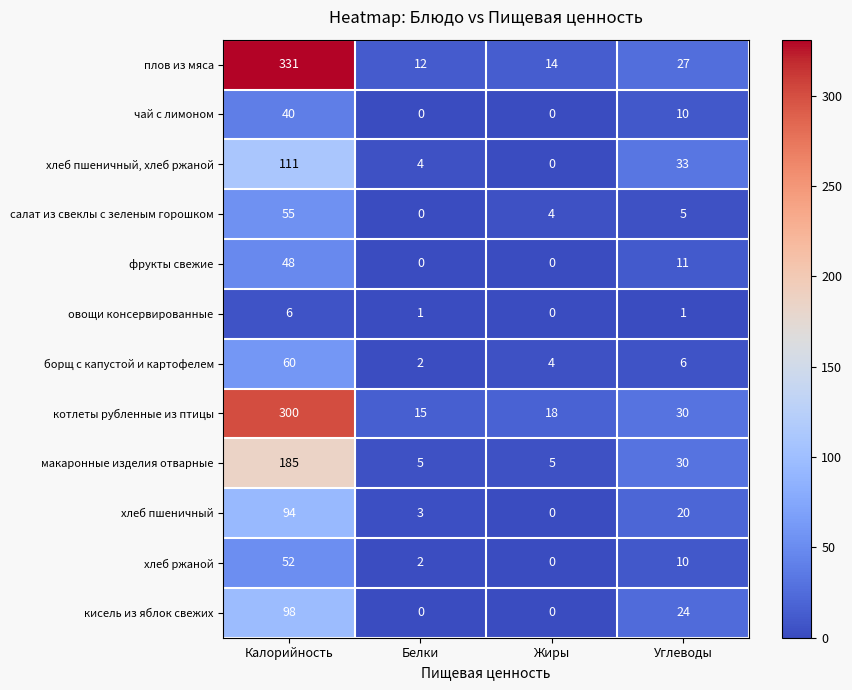

What is the maximum value shown in the chart?

331